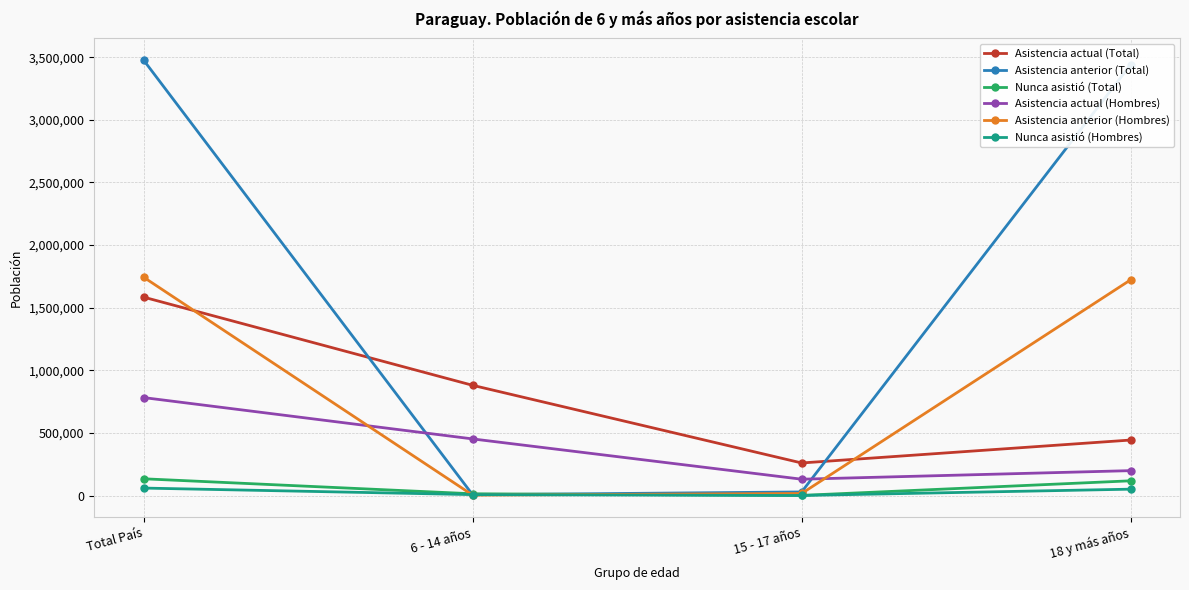

True or false: Asistencia anterior (Total) has more than 2 points higher than both neighbors.

False